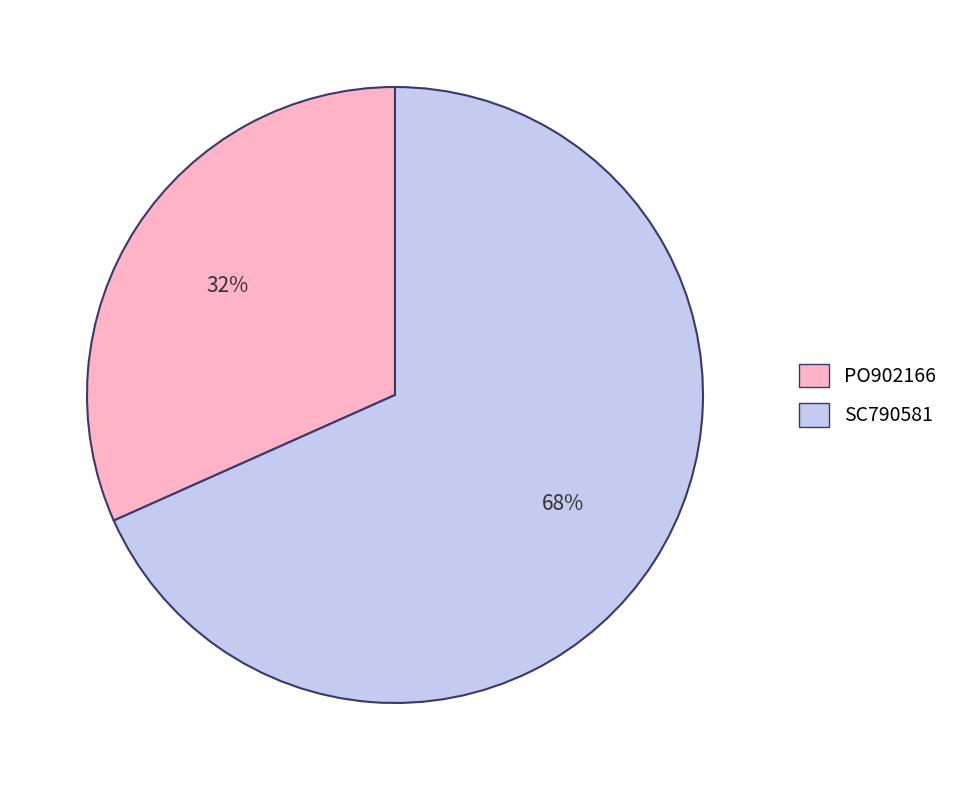

Combined, do SC790581 and PO902166 account for over 50%?

Yes